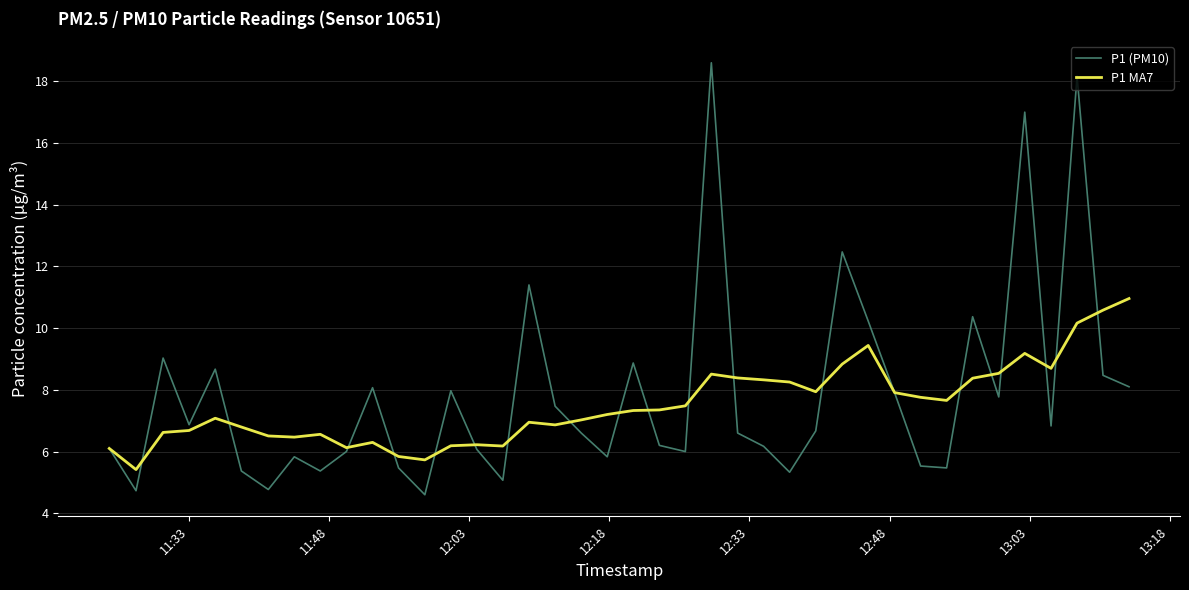

Which series has the widest spread of values?

P1 (PM10)